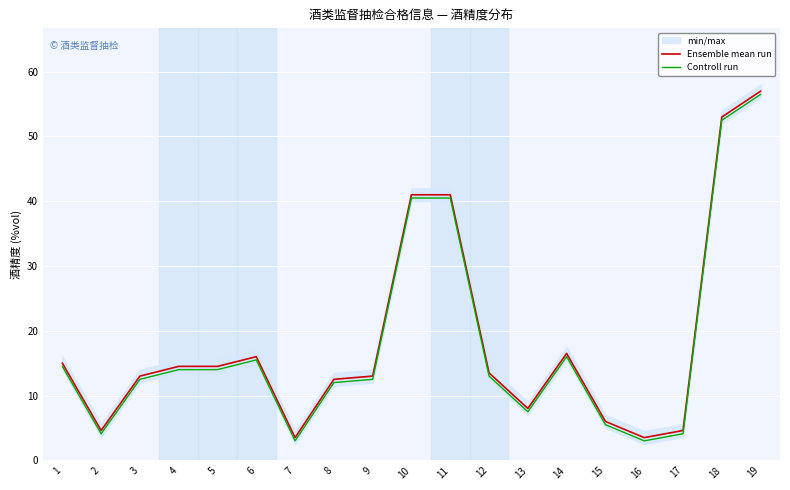

At how many categories does at least one series exceed 35?

4